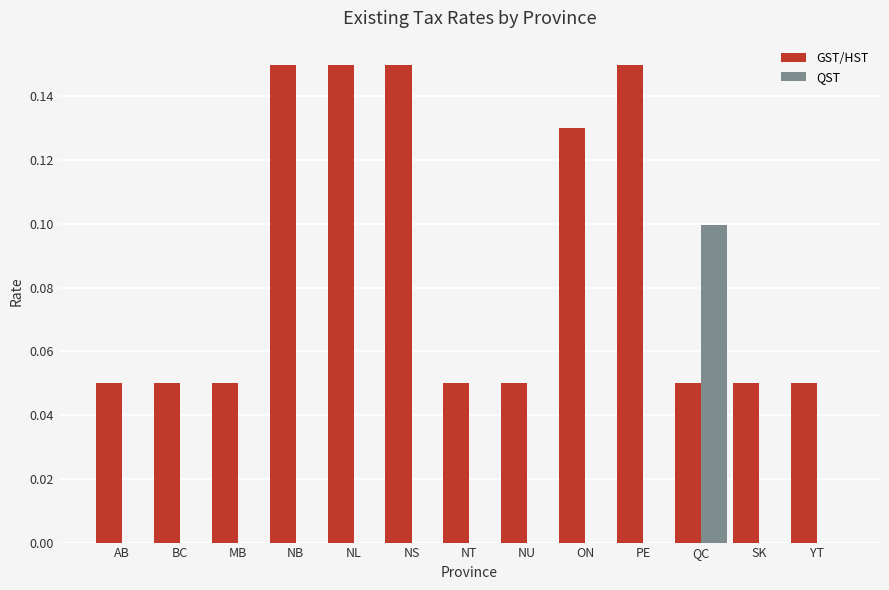

Which series has the largest total across all categories?

GST/HST